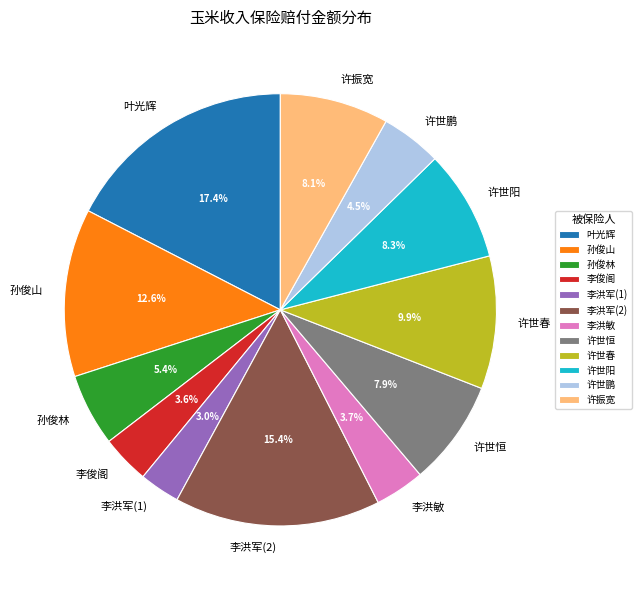

To the nearest percent, what is the difference between the 许振宽 and 李俊阁 slice percentages?

5%